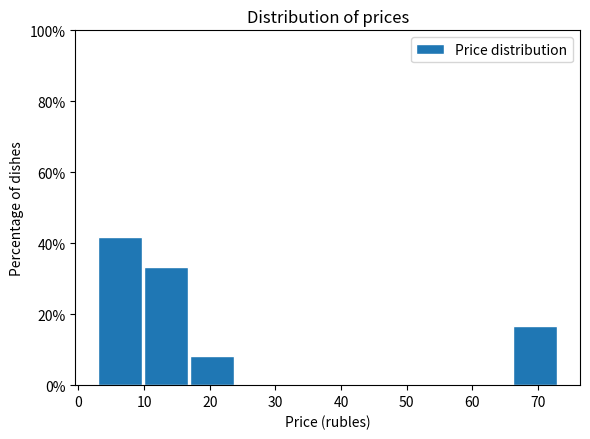

Reading left to right, transcribe this chart: for each bar, give the range it covers on the x-axis and its height. Neither the bar edges nor the heights are printed on the chart, so give them approximately, as read against the axes.

3 to 10: 42
10 to 17: 34
17 to 24: 8
24 to 31: 0
31 to 38: 0
38 to 45: 0
45 to 52: 0
52 to 59: 0
59 to 66: 0
66 to 73: 16